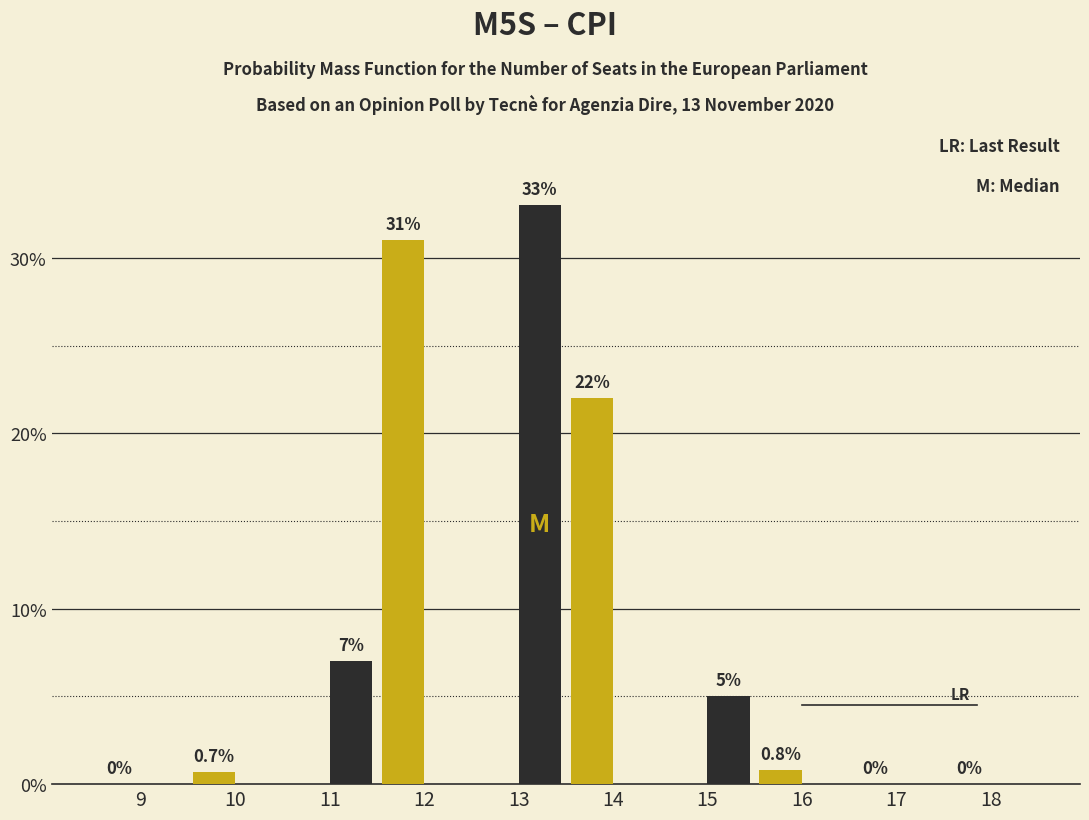

Count the number of data series in this chart.

2